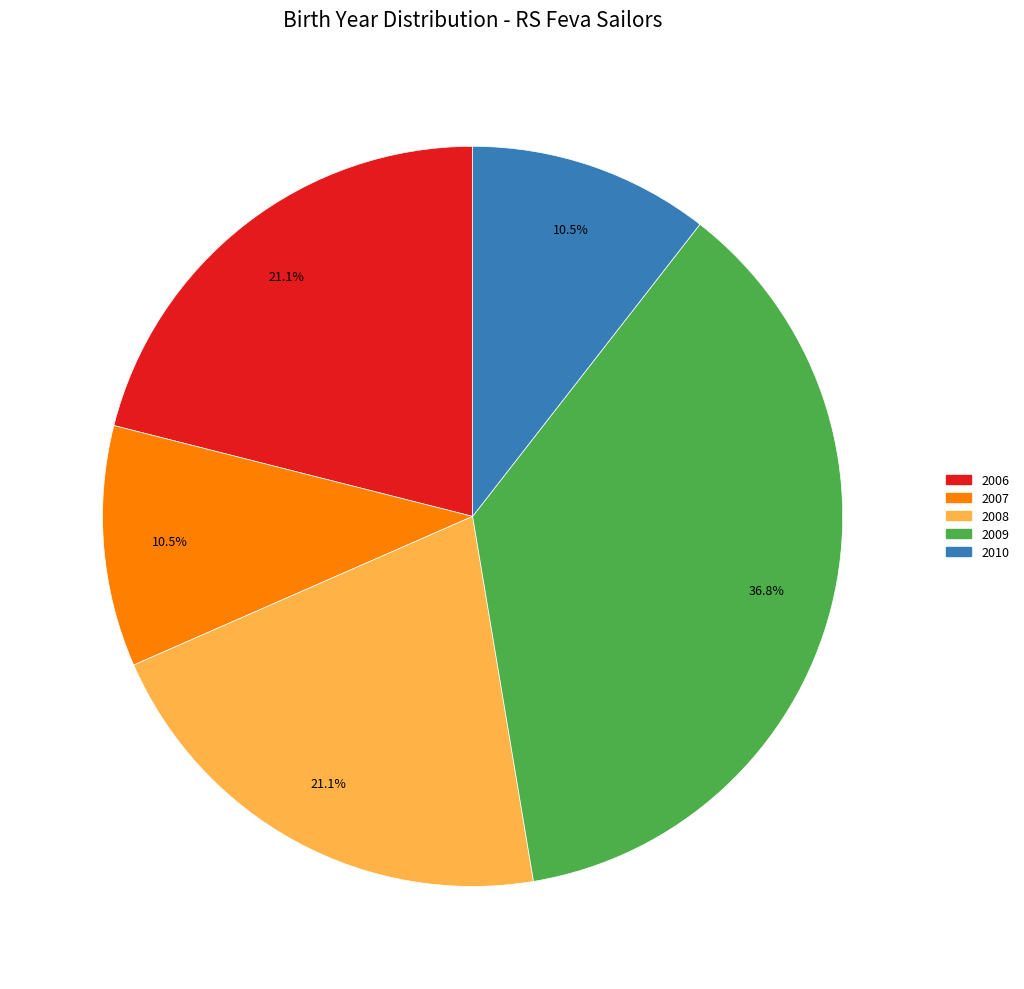

Which slice is the largest?

2009